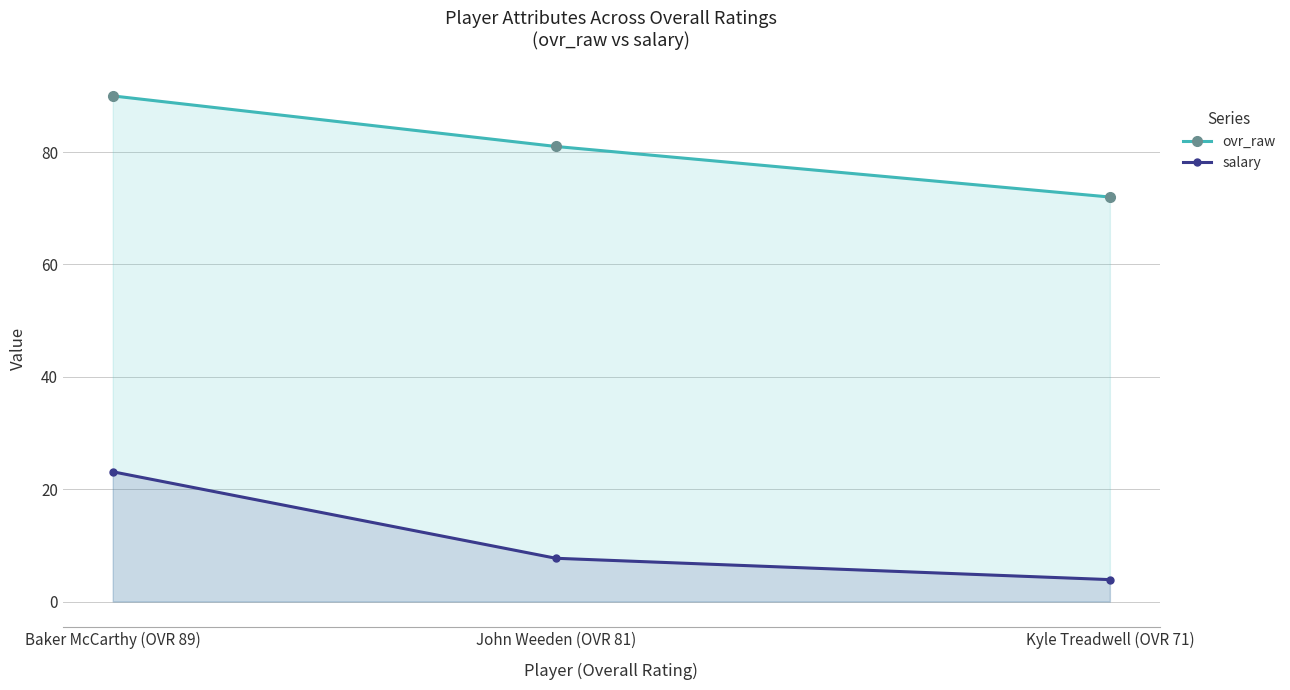

What is the maximum value shown in the chart?

90.0